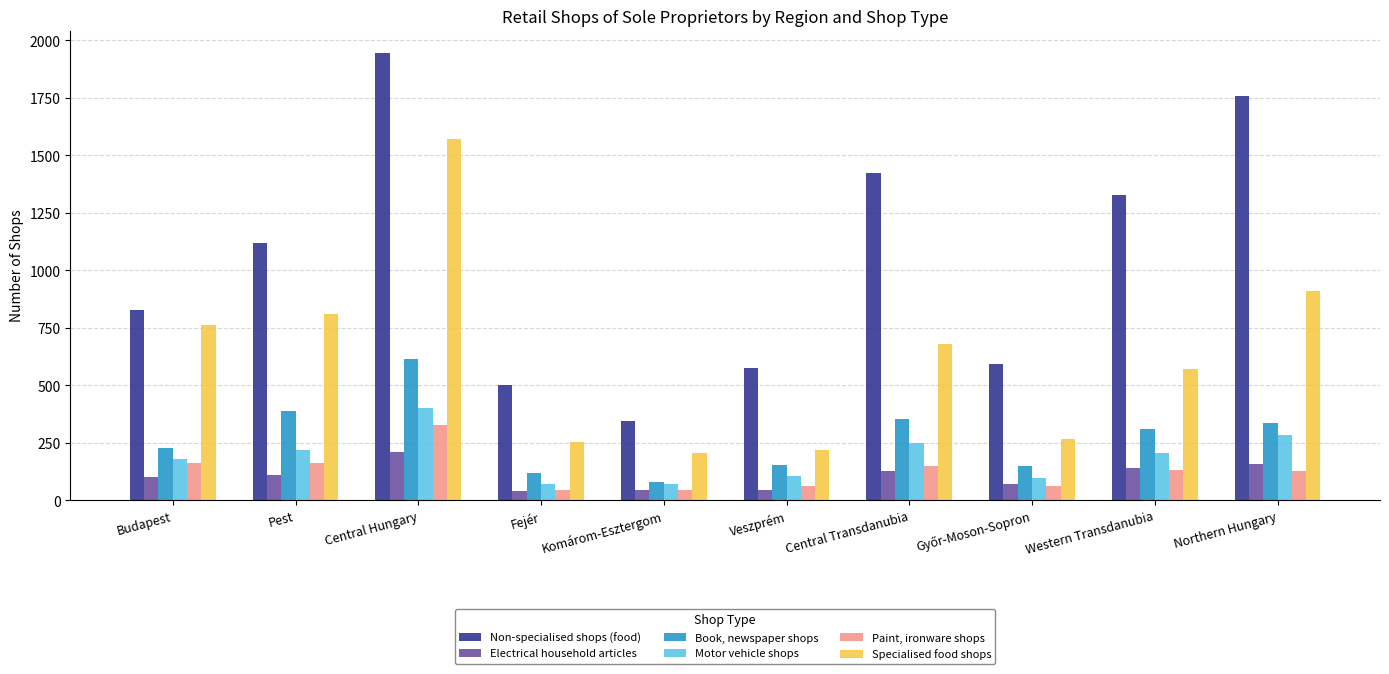

Which series has the largest range (max minus min)?

Non-specialised shops (food)